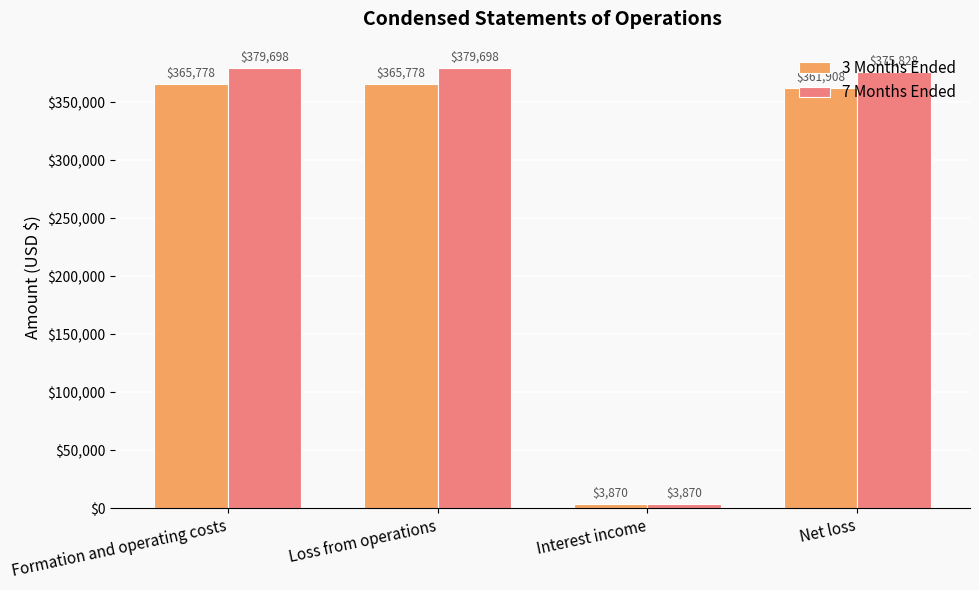

Reading left to right, list all the values displayed in this chart.

3 Months Ended: Formation and operating costs=365778	Loss from operations=365778	Interest income=3870	Net loss=361908
7 Months Ended: Formation and operating costs=379698	Loss from operations=379698	Interest income=3870	Net loss=375828